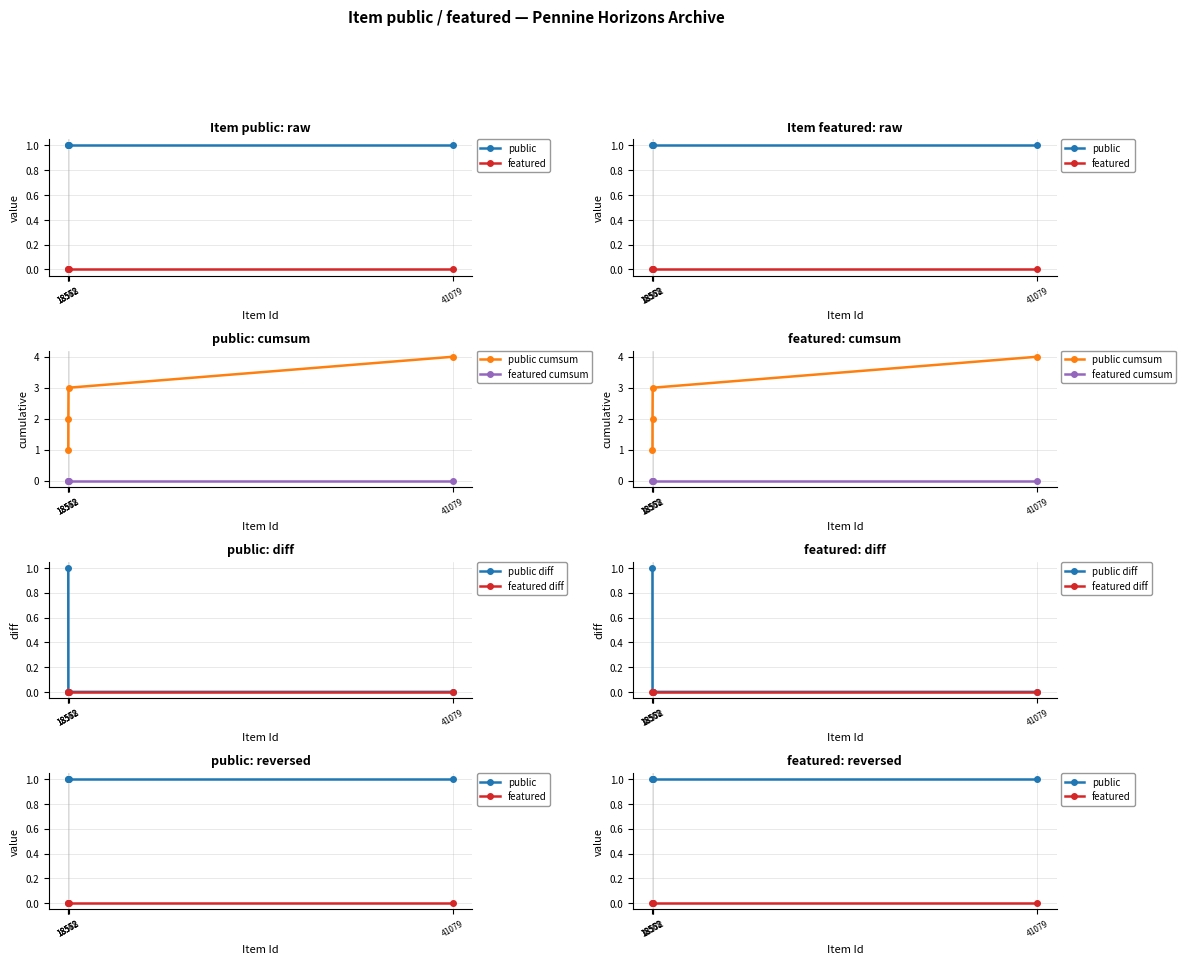

Which category has the highest value in the public cumsum series?

41079